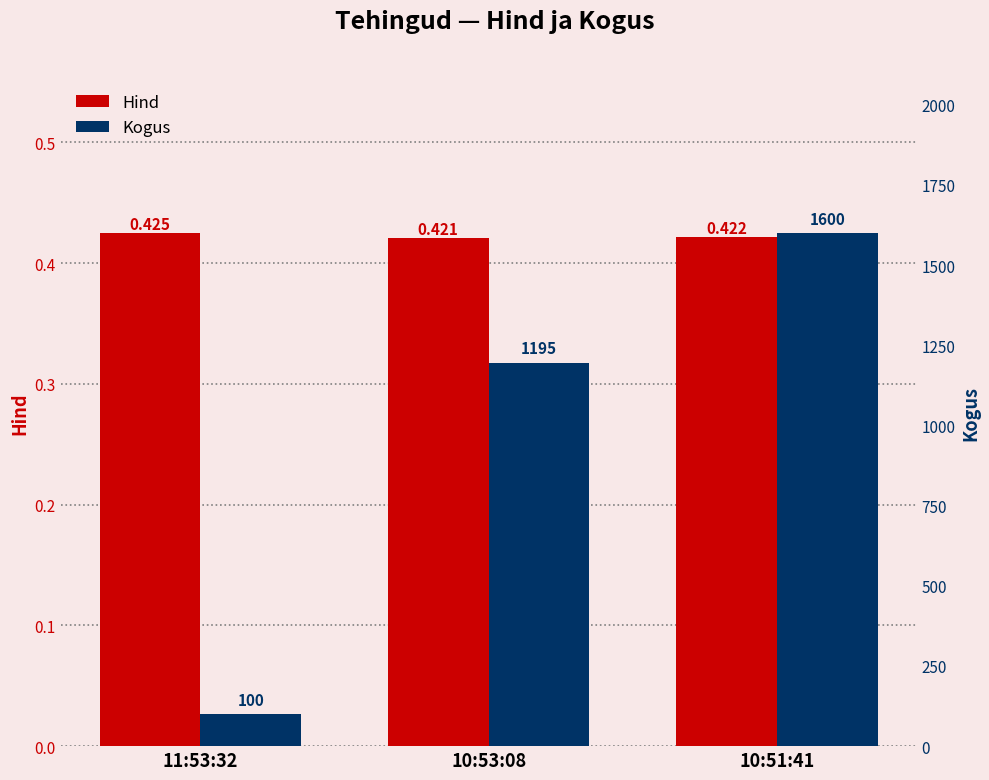

How many bars are there in each group?

2